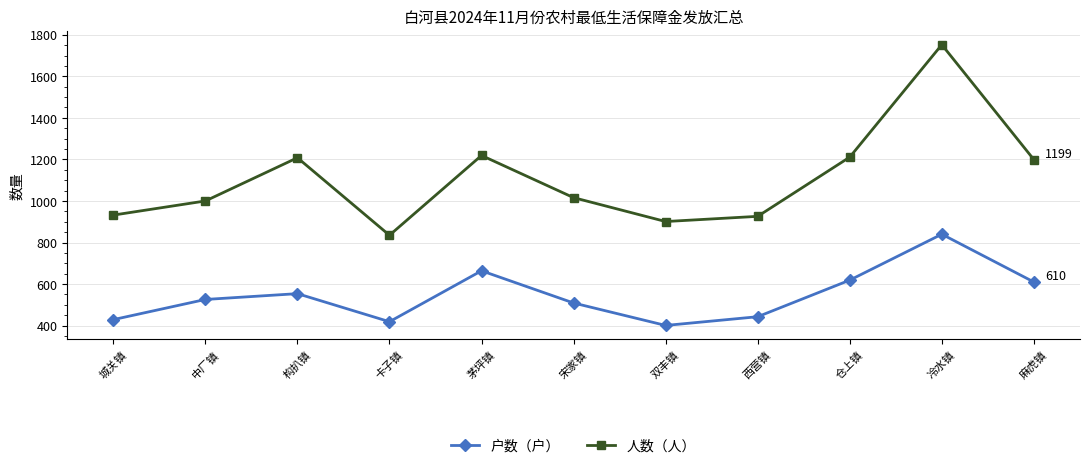

What is the total value across all series at 中厂镇?

1526